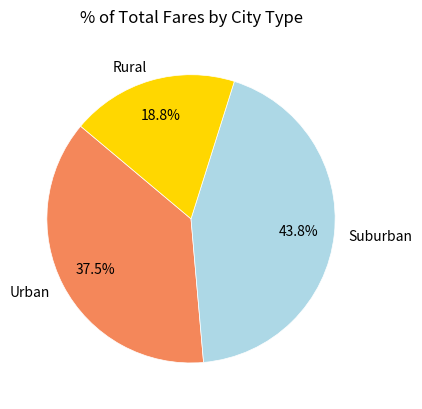

Does any single category account for the majority?

No